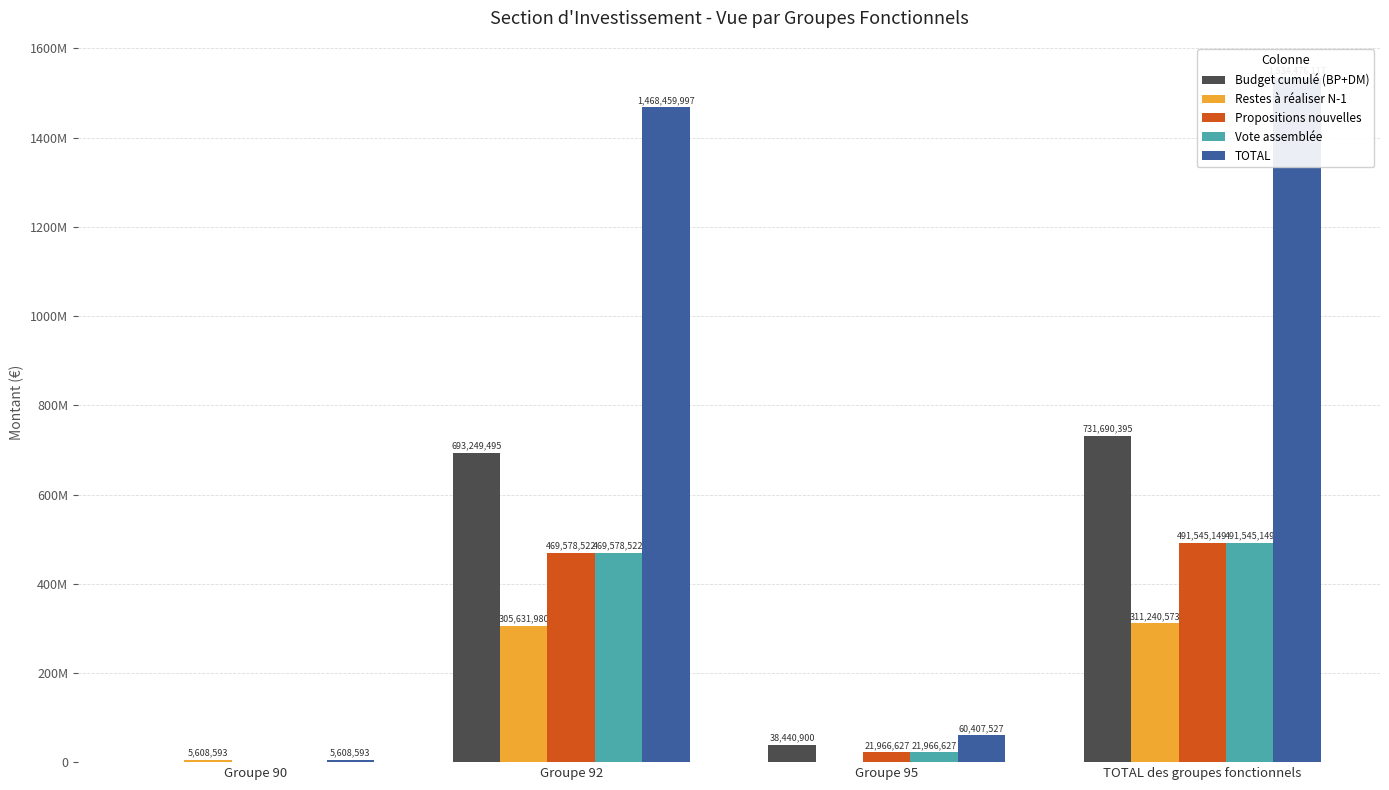

The Budget cumulé (BP+DM) series shows 0 at Groupe 90. True or false?

True